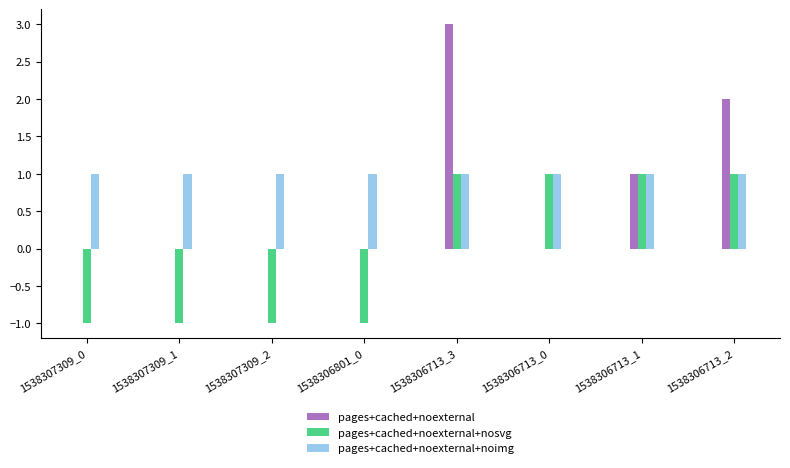

How many groups of bars are there?

8